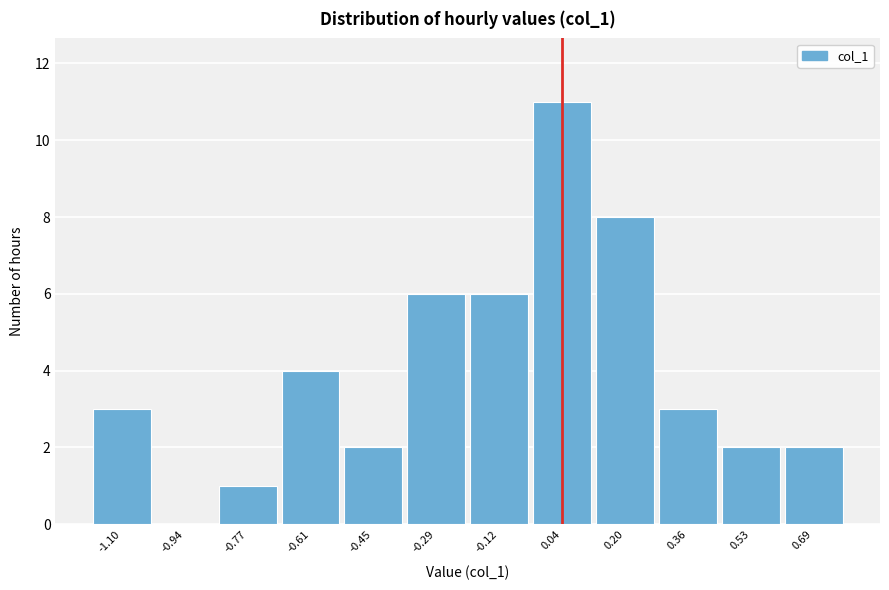

Reading left to right, what are all the values shown in this chart?

-1.10=3	-0.94=0	-0.77=1	-0.61=4	-0.45=2	-0.29=6	-0.12=6	0.04=11	0.20=8	0.36=3	0.53=2	0.69=2